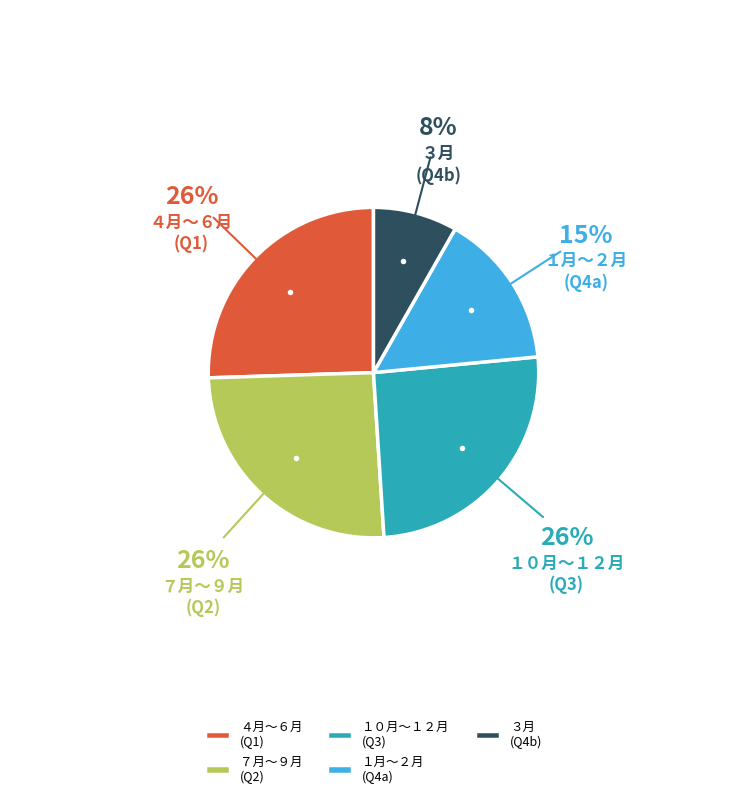

To the nearest percent, what percentage of the pie is ７月～９月 (Q2)?

26%